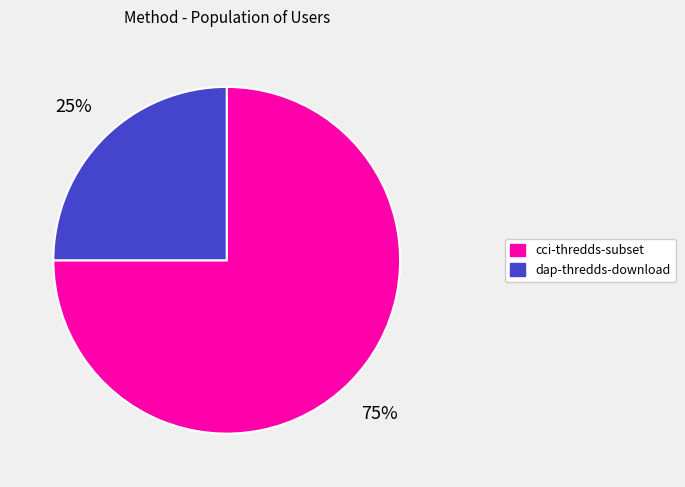

Is there a majority slice in this chart?

Yes